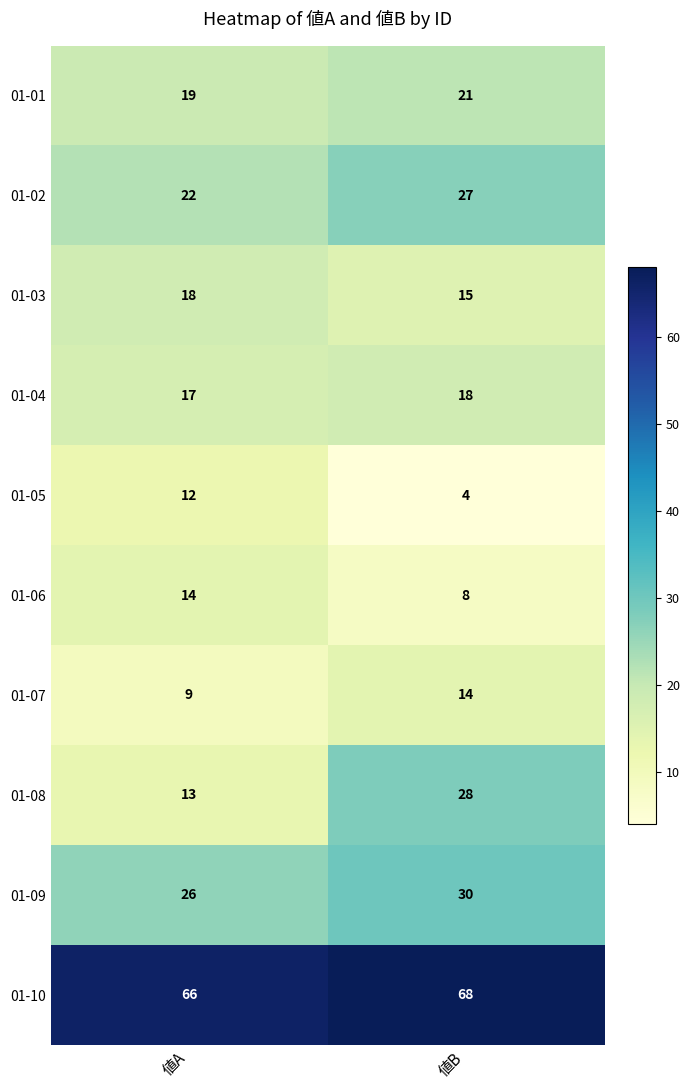

Where is 01-08 nearest to the value 20?

値A